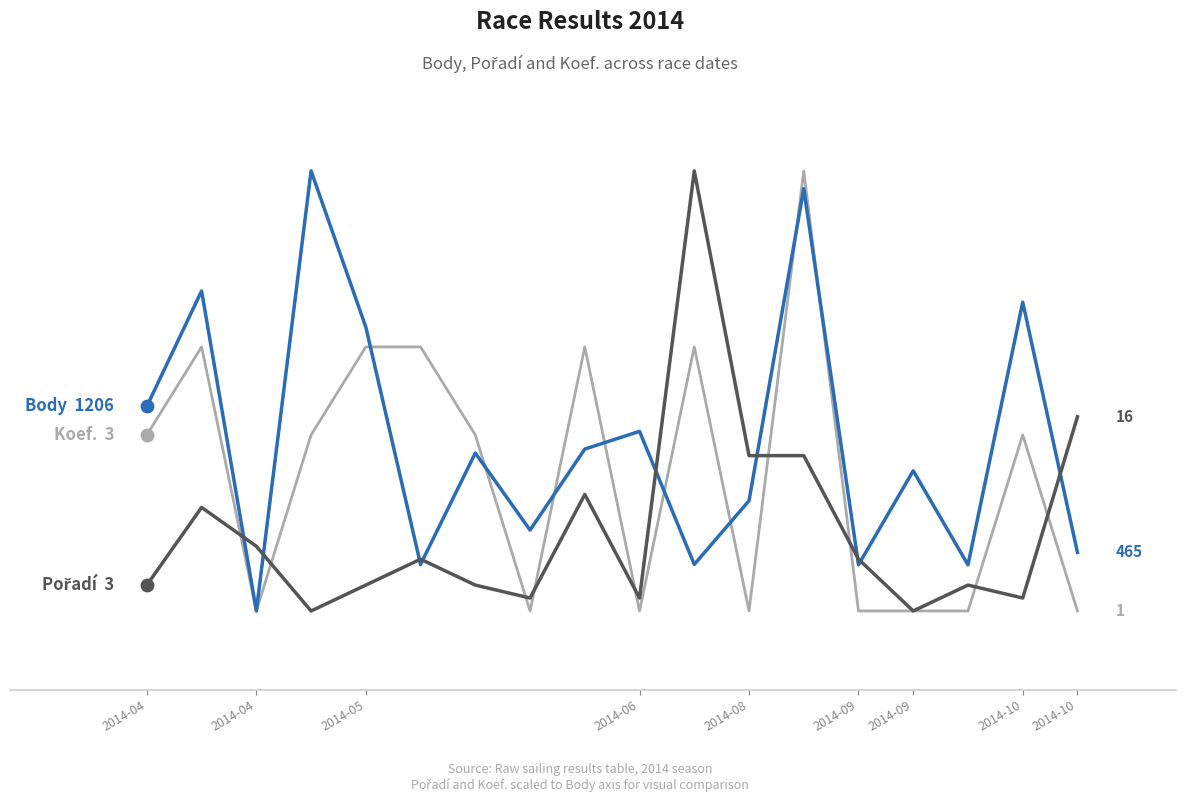

At which category is the sum across all series the highest?

12